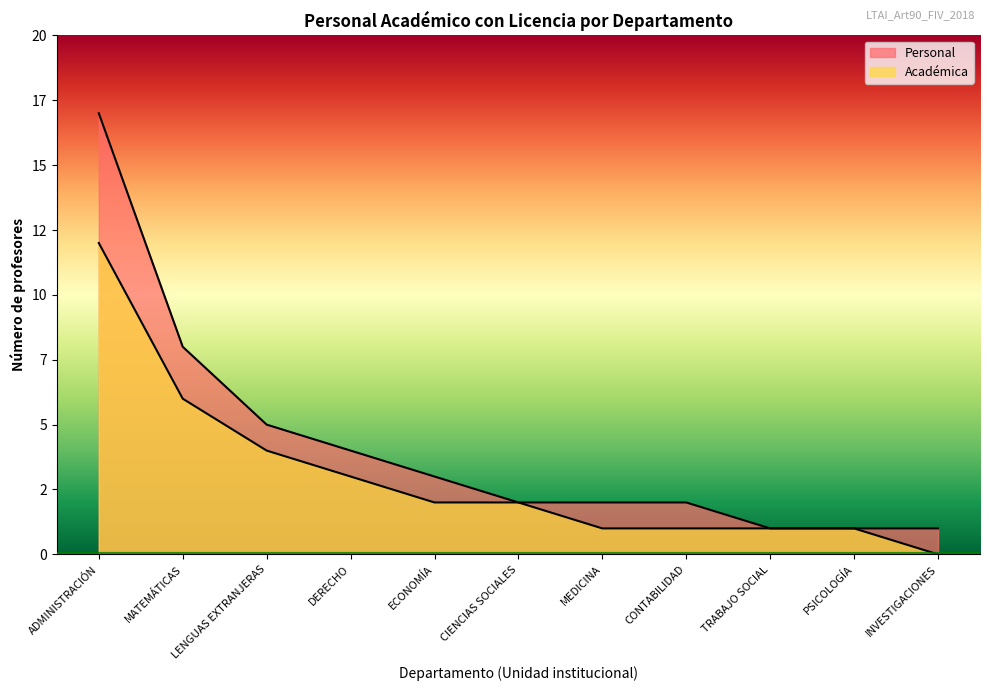

How many values in the Personal series are below 2?

3